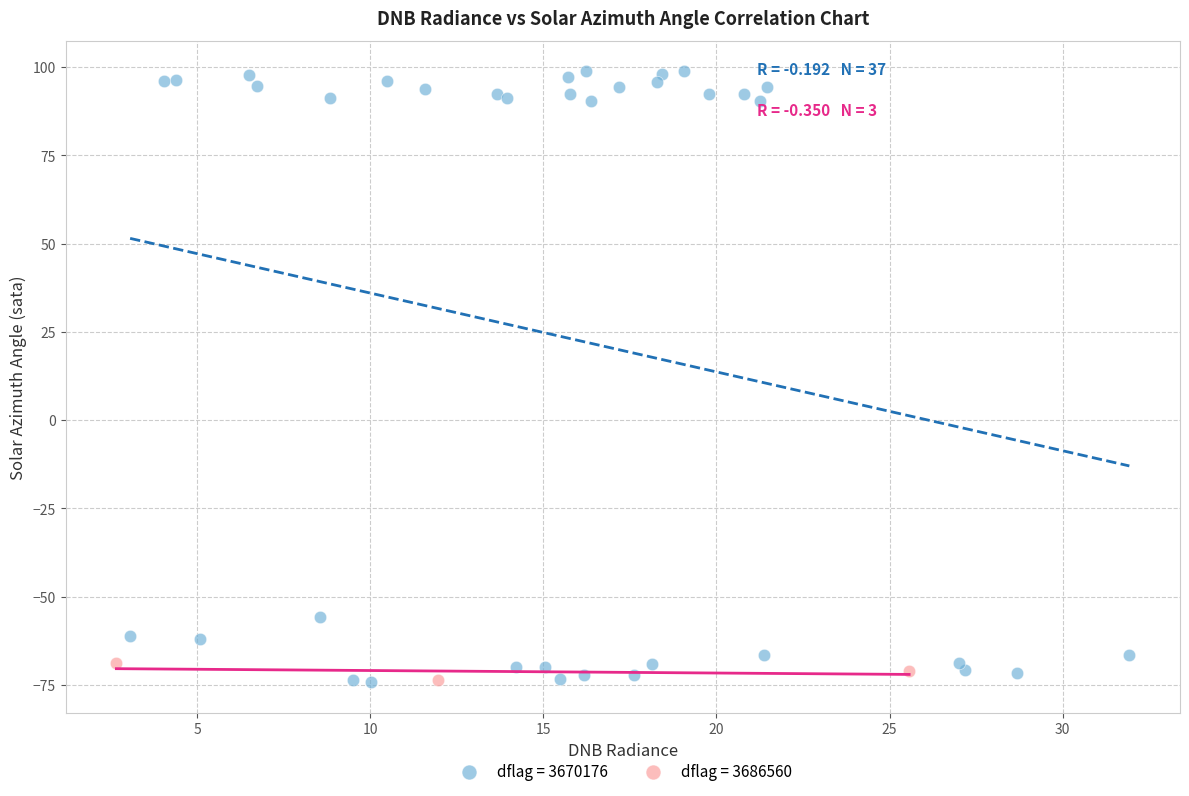

Which series contains the highest Y value?

dflag = 3670176